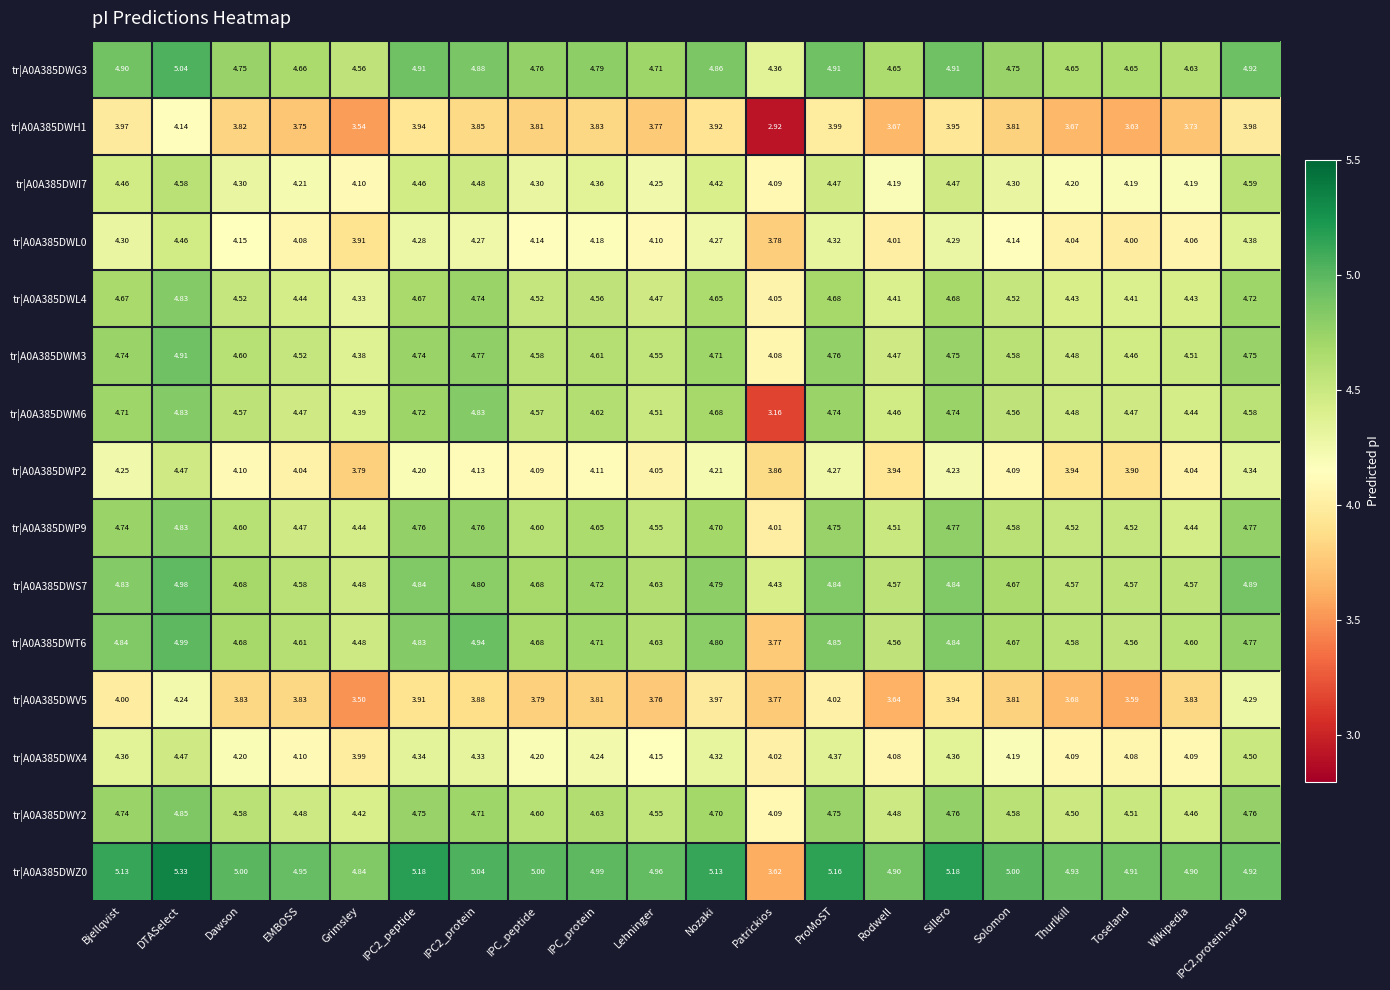

At which label does tr|A0A385DWG3 reach its peak?

DTASelect